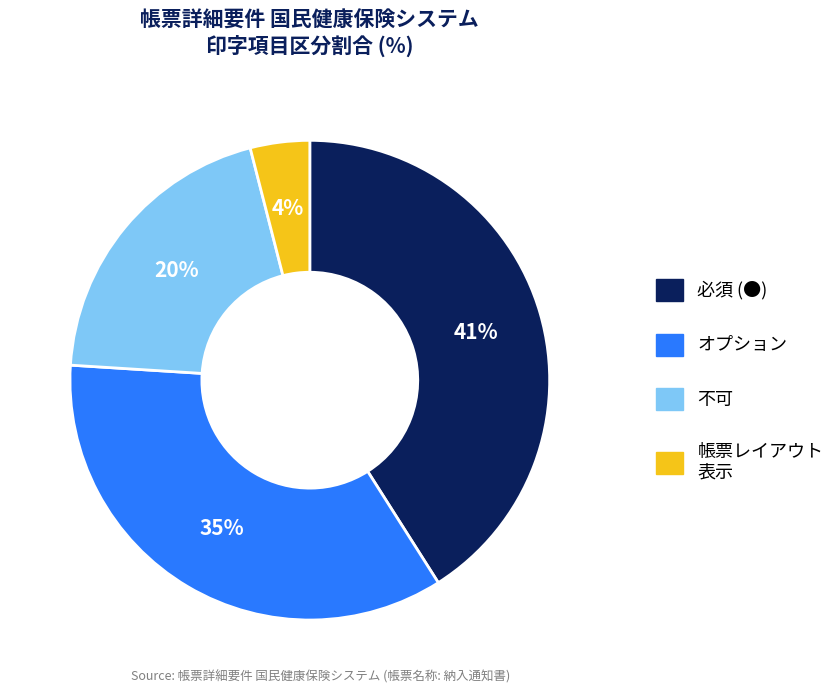

To the nearest percent, what is the average slice percentage?

25%